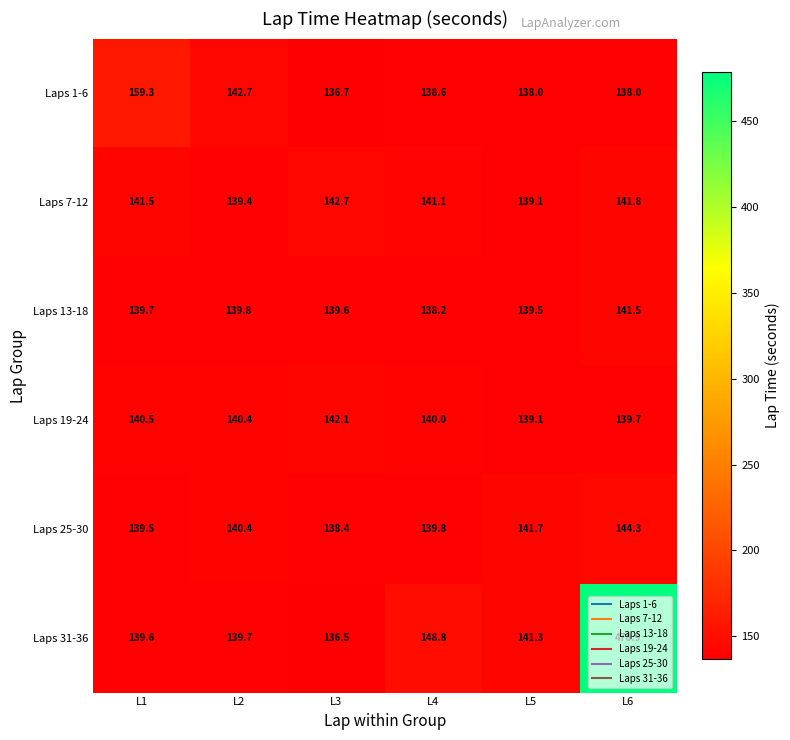

What is the sum of the Laps 25-30 values at L2 and L4?

280.2